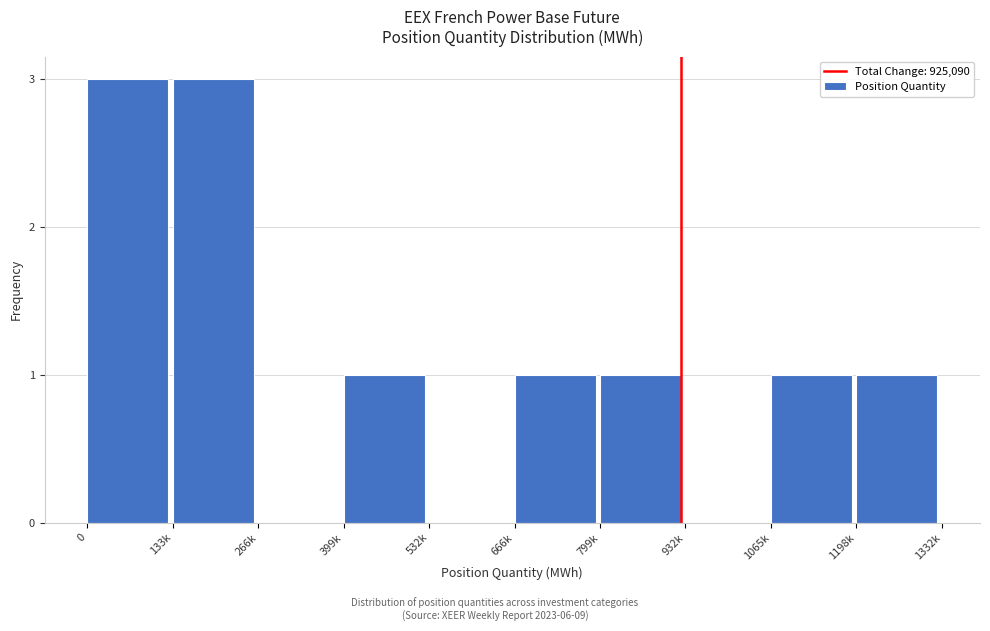

Reading right to left, what are all the values shown in this chart?

1198k=1	1065k=1	932k=0	799k=1	666k=1	532k=0	399k=1	266k=0	133k=3	0=3